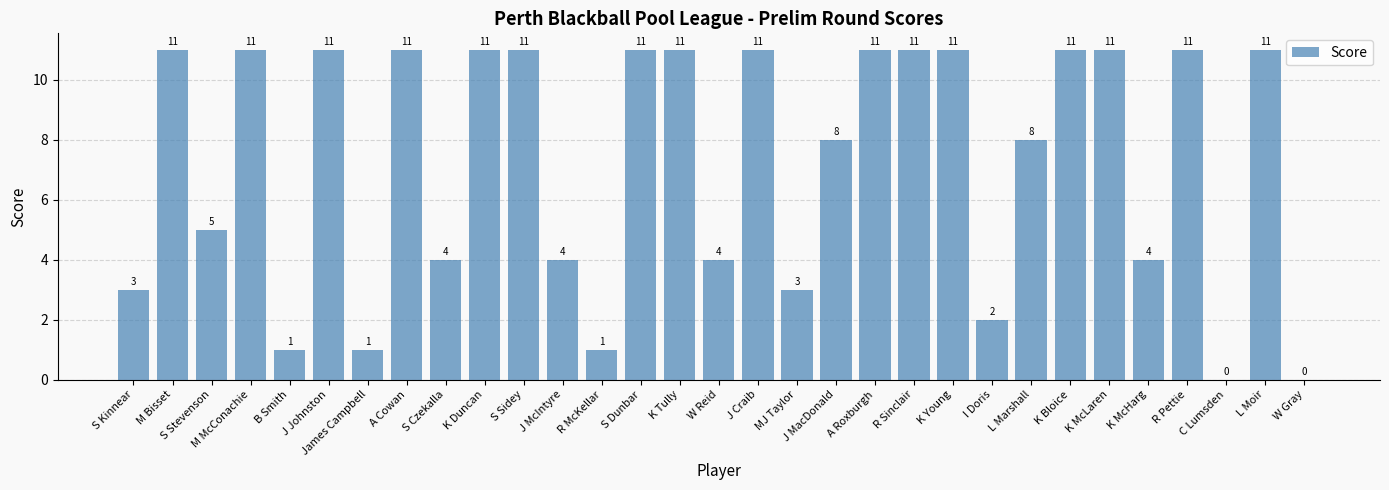

Is it true that the value at M McConachie is 5?

False